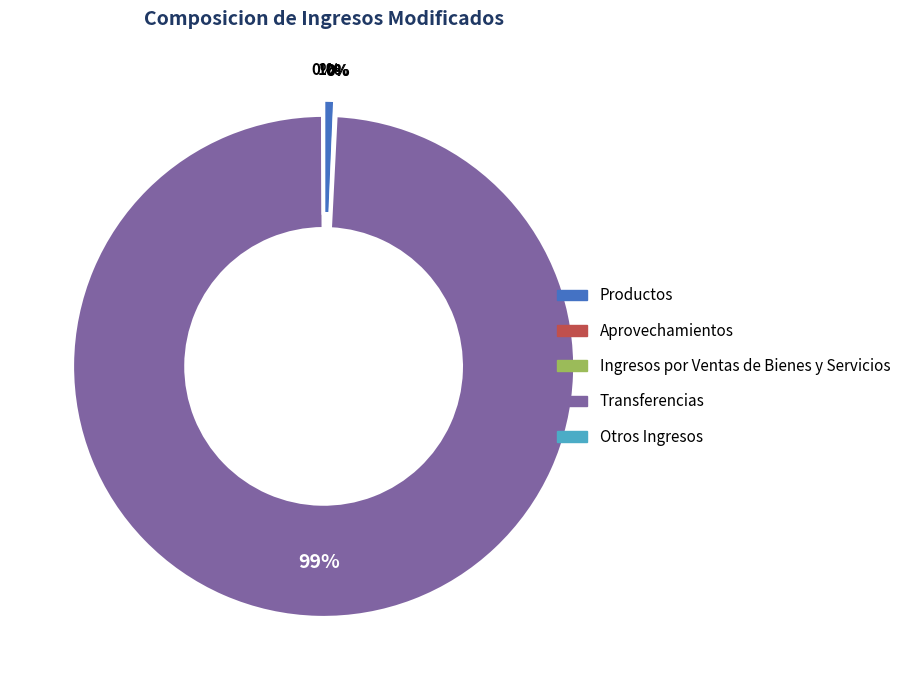

Is it true that Productos is 1% of the pie?

True